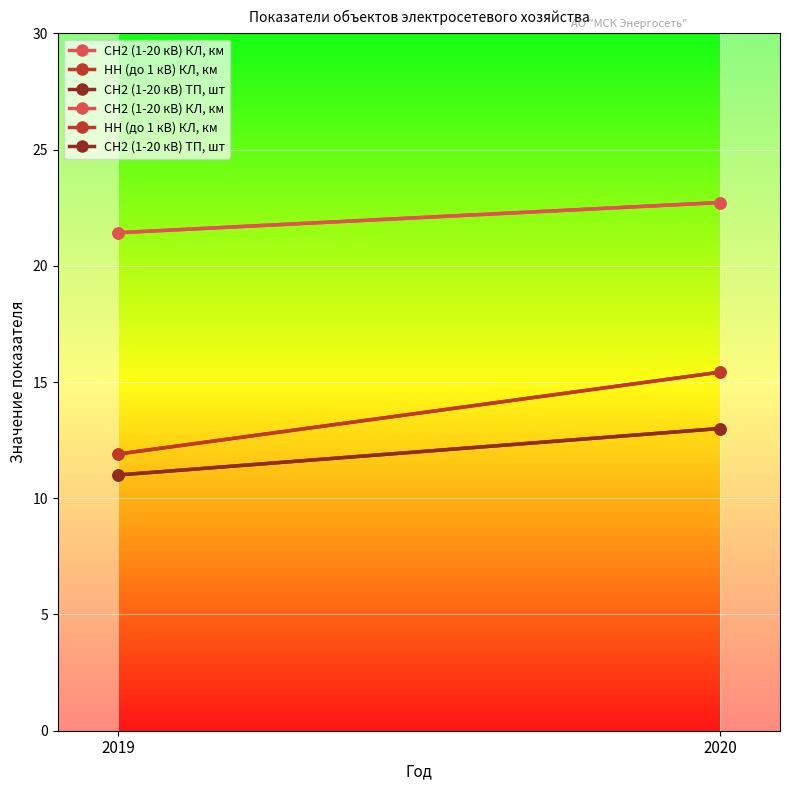

Reading left to right, transcribe all the data shown in this chart.

СН2 (1-20 кВ) КЛ, км: 21.4	22.7
НН (до 1 кВ) КЛ, км: 11.9	15.4
СН2 (1-20 кВ) ТП, шт: 11.0	13.0